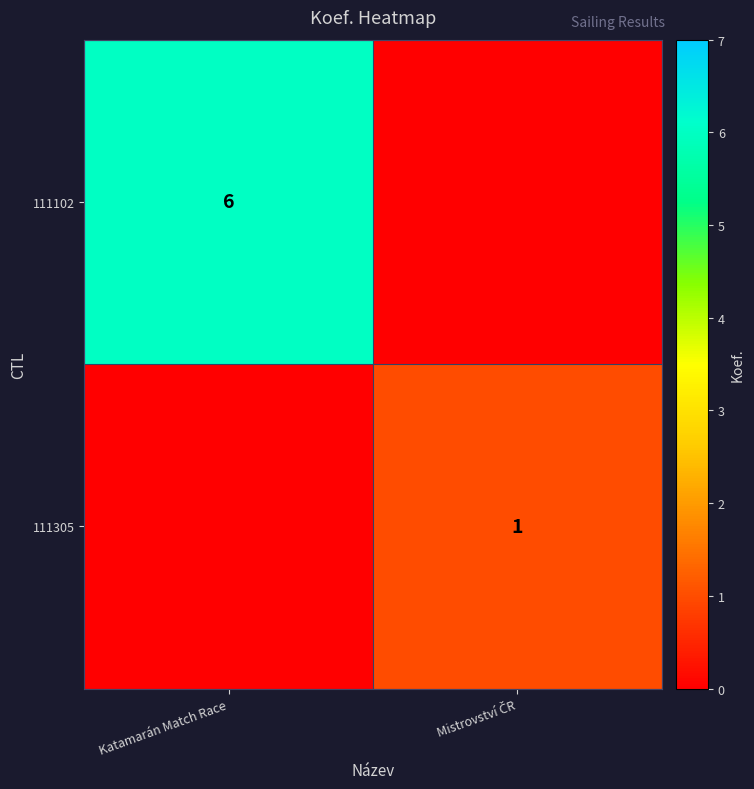

At which category is the sum across all series the highest?

Katamarán Match Race